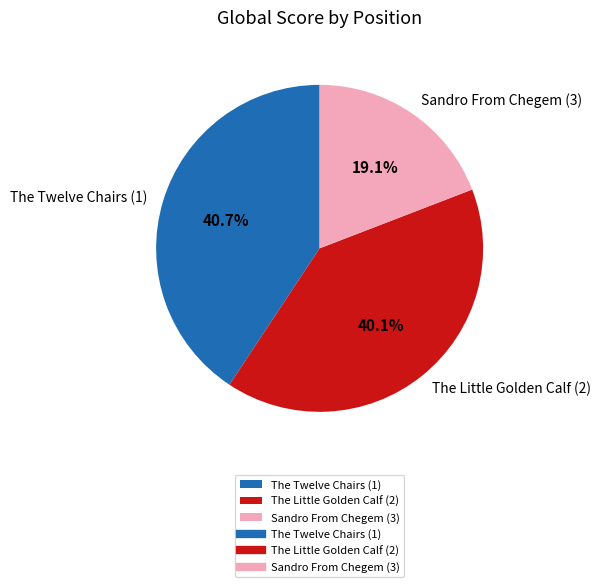

Which slice is the smallest?

Sandro From Chegem (3)